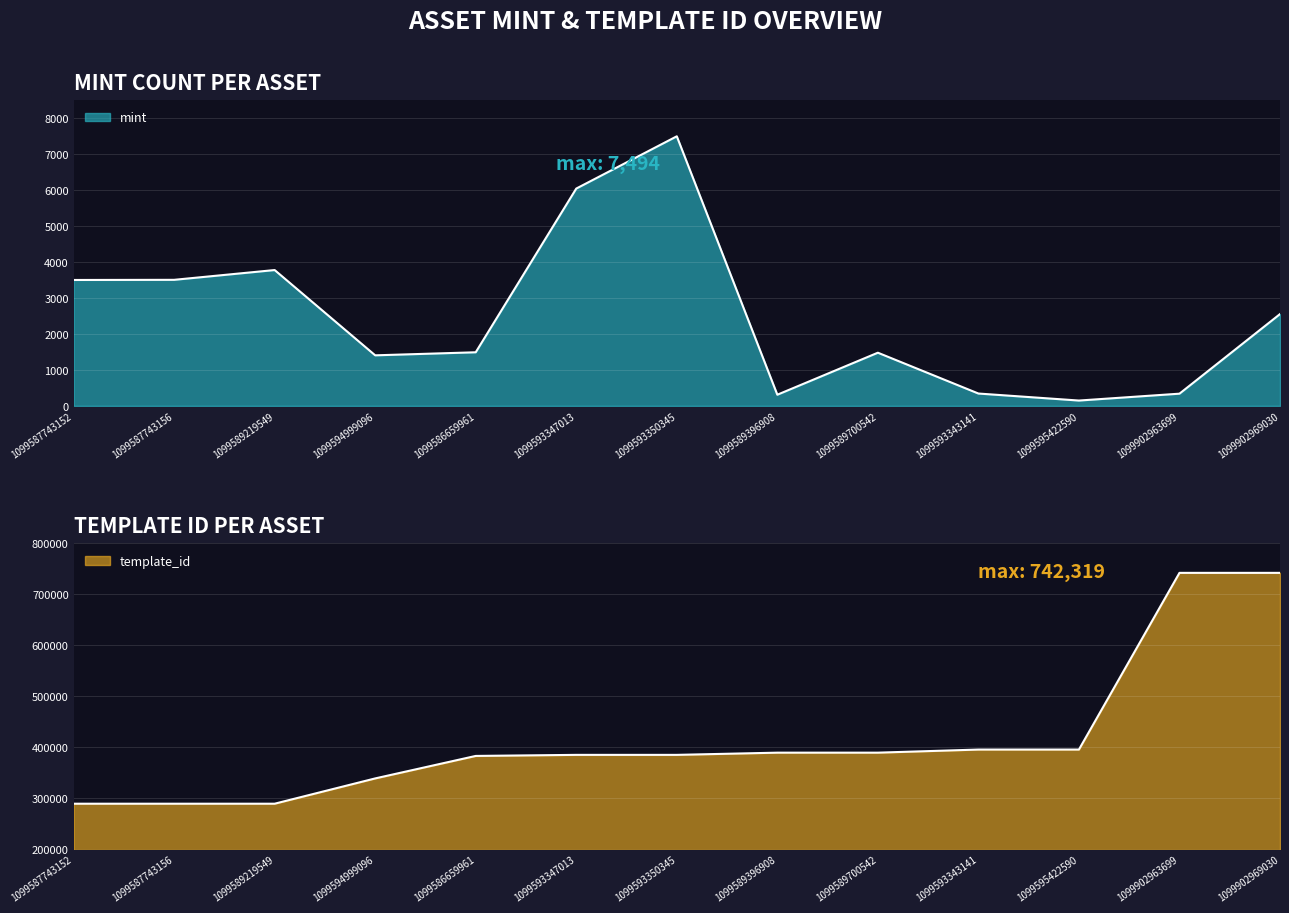

What is the label of the 3rd point from the right?

1099595422590